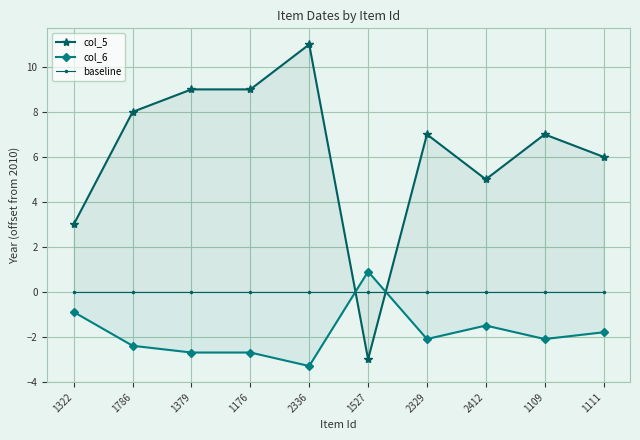

List the series in order of their overall mean, lowest first.

col_6, baseline, col_5